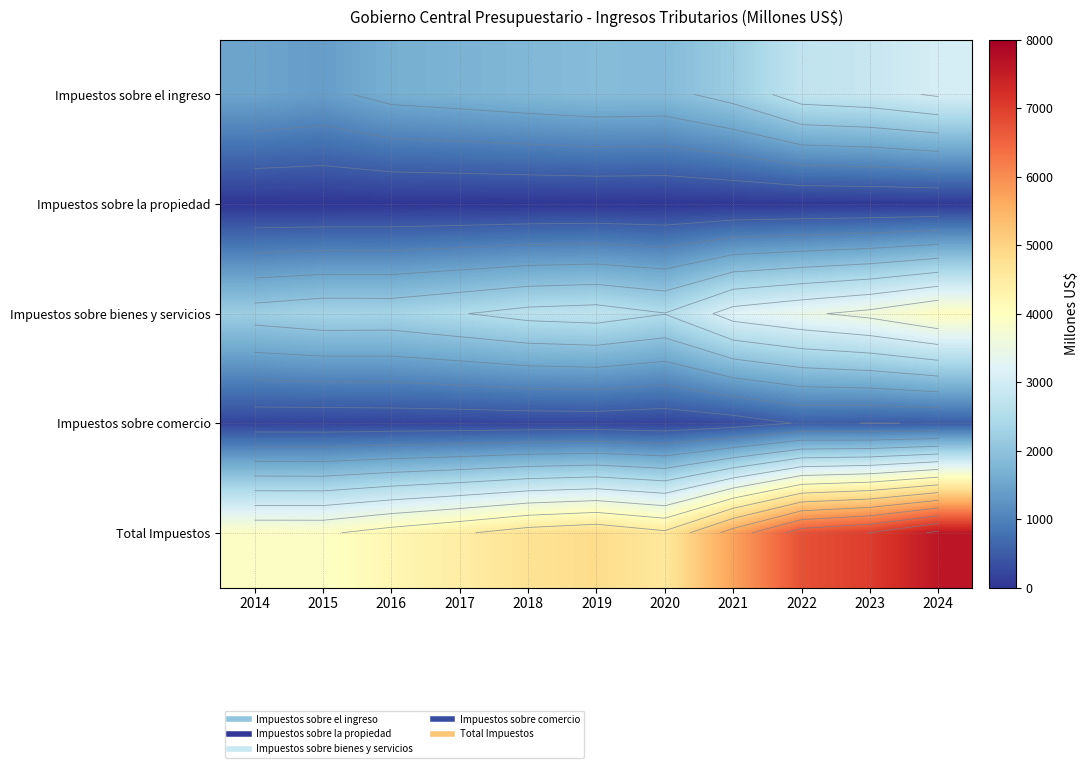

The value of Total Impuestos at 2016 is 4198.4. True or false?

True